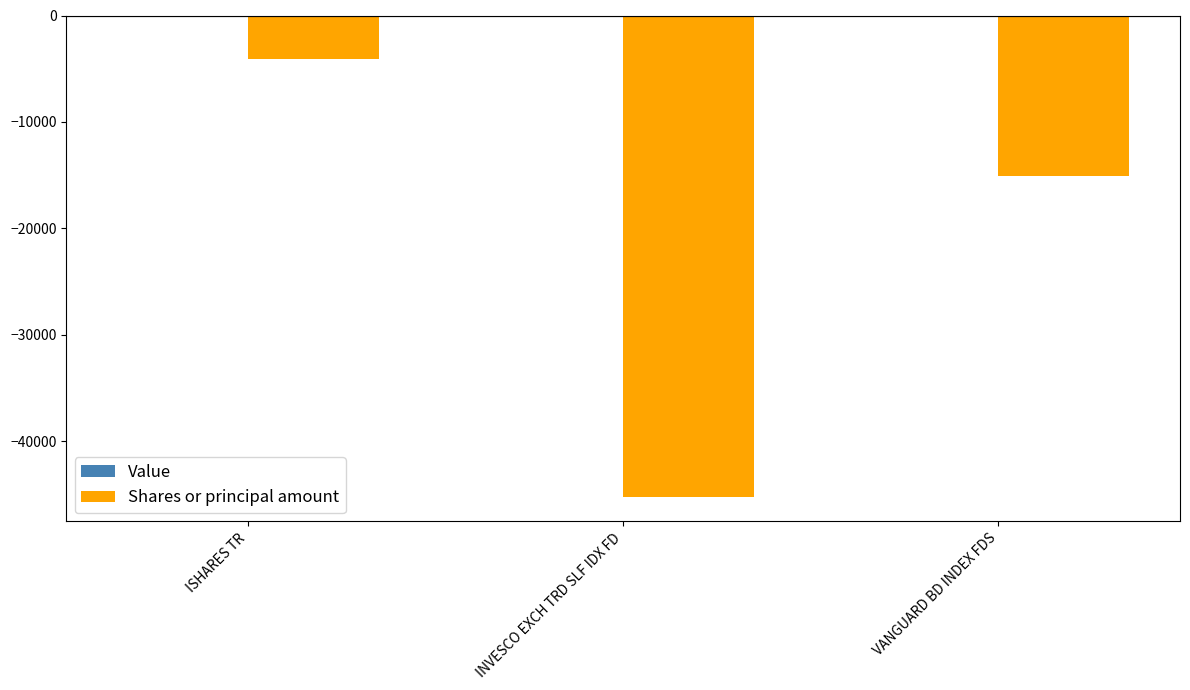

Is it true that the value at VANGUARD BD INDEX FDS is -9781?

False